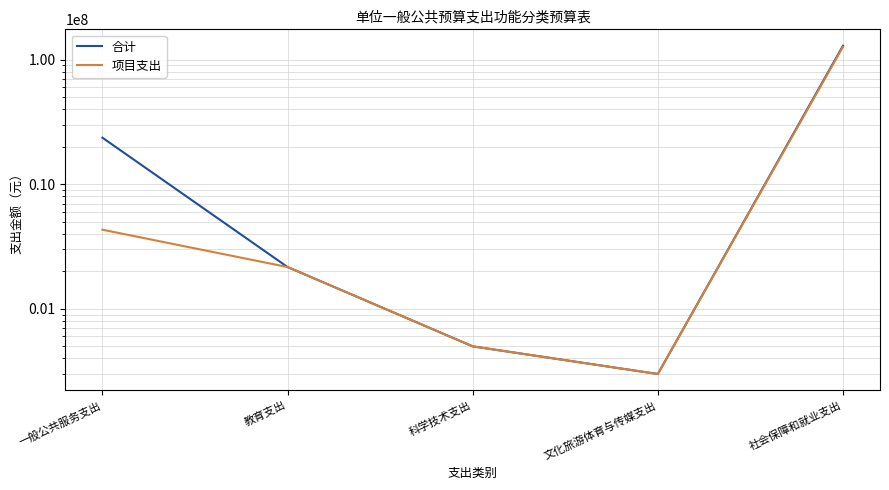

At which category does the chart reach its peak across all series?

社会保障和就业支出